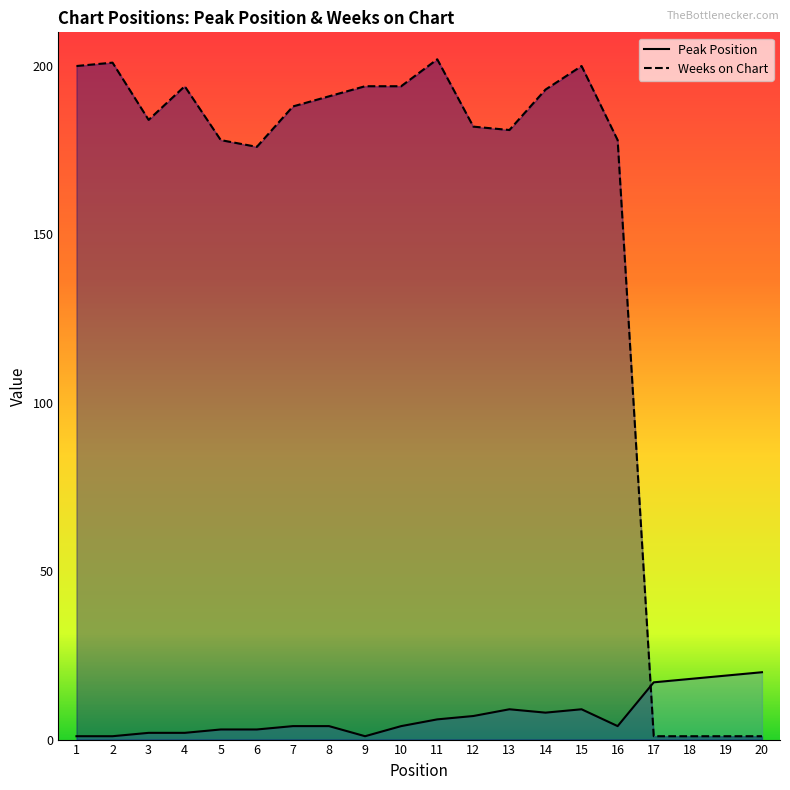

Reading left to right, transcribe all the data shown in this chart.

Peak Position: 1	1	2	2	3	3	4	4	1	4	6	7	9	8	9	4	17	18	19	20
Weeks on Chart: 200	201	184	194	178	176	188	191	194	194	202	182	181	193	200	178	1	1	1	1